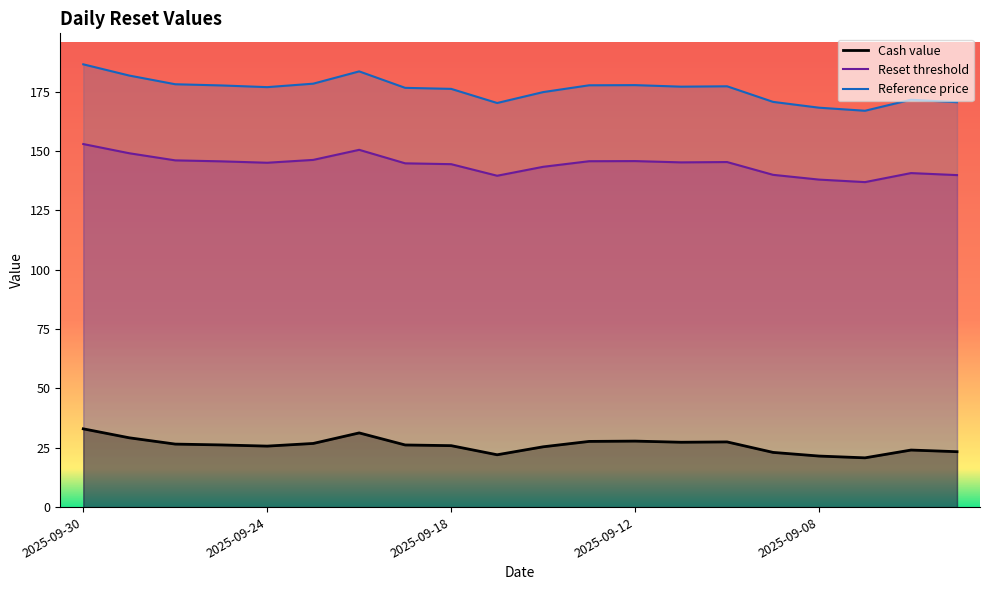

Reading right to left, transcribe all the data shown in this chart.

Cash value: 2025-09-03=23.4	2025-09-04=24.1	2025-09-05=20.8	2025-09-08=21.5	2025-09-09=23.1	2025-09-10=27.5	2025-09-11=27.4	2025-09-12=27.8	2025-09-15=27.7	2025-09-16=25.4	2025-09-17=22.1	2025-09-18=25.9	2025-09-19=26.2	2025-09-22=31.3	2025-09-23=26.8	2025-09-24=25.7	2025-09-25=26.2	2025-09-26=26.6	2025-09-29=29.2	2025-09-30=33.0
Reset threshold: 2025-09-03=139.9	2025-09-04=140.8	2025-09-05=137.0	2025-09-08=138.0	2025-09-09=140.0	2025-09-10=145.4	2025-09-11=145.3	2025-09-12=145.8	2025-09-15=145.8	2025-09-16=143.4	2025-09-17=139.6	2025-09-18=144.5	2025-09-19=144.9	2025-09-22=150.6	2025-09-23=146.3	2025-09-24=145.1	2025-09-25=145.7	2025-09-26=146.1	2025-09-29=149.1	2025-09-30=153.0
Reference price: 2025-09-03=170.6	2025-09-04=171.7	2025-09-05=167.0	2025-09-08=168.3	2025-09-09=170.8	2025-09-10=177.3	2025-09-11=177.2	2025-09-12=177.8	2025-09-15=177.8	2025-09-16=174.9	2025-09-17=170.3	2025-09-18=176.2	2025-09-19=176.7	2025-09-22=183.6	2025-09-23=178.4	2025-09-24=177.0	2025-09-25=177.7	2025-09-26=178.2	2025-09-29=181.8	2025-09-30=186.6